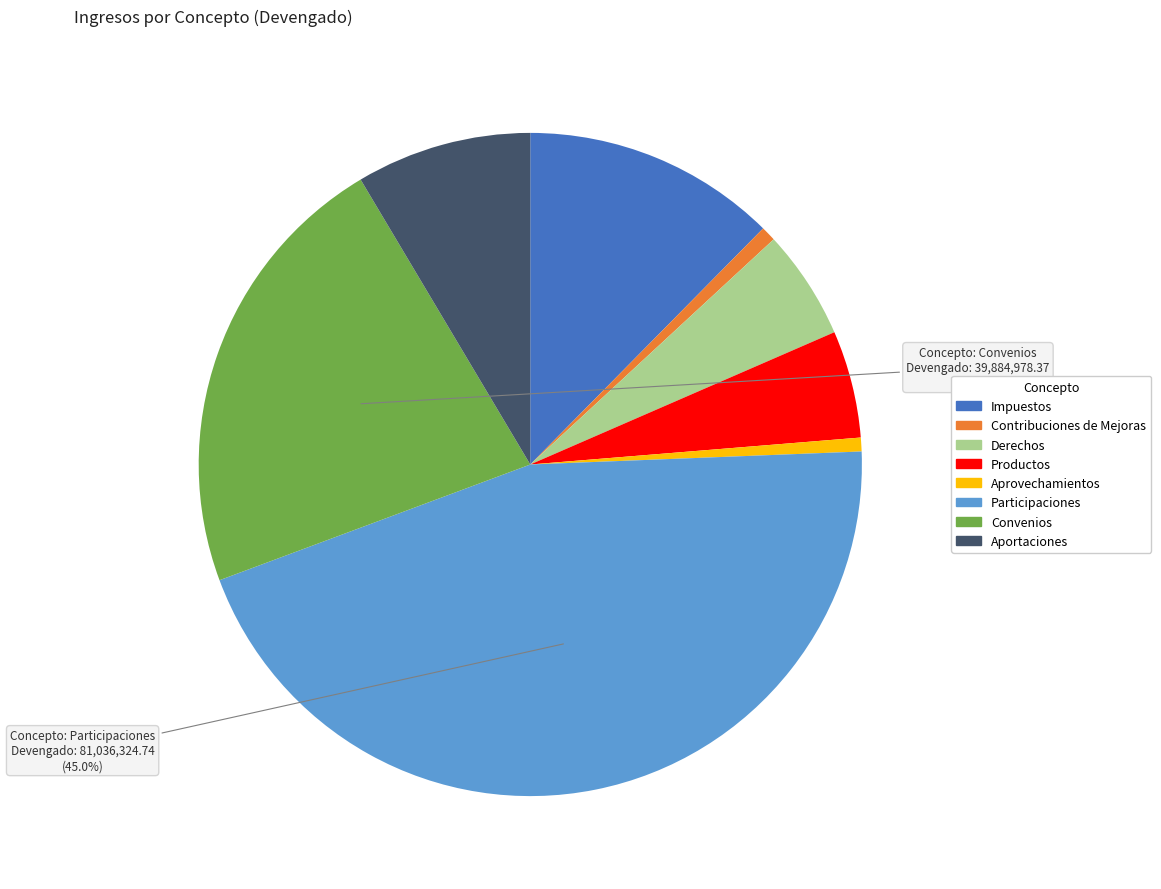

Count the number of slices in the pie.

8